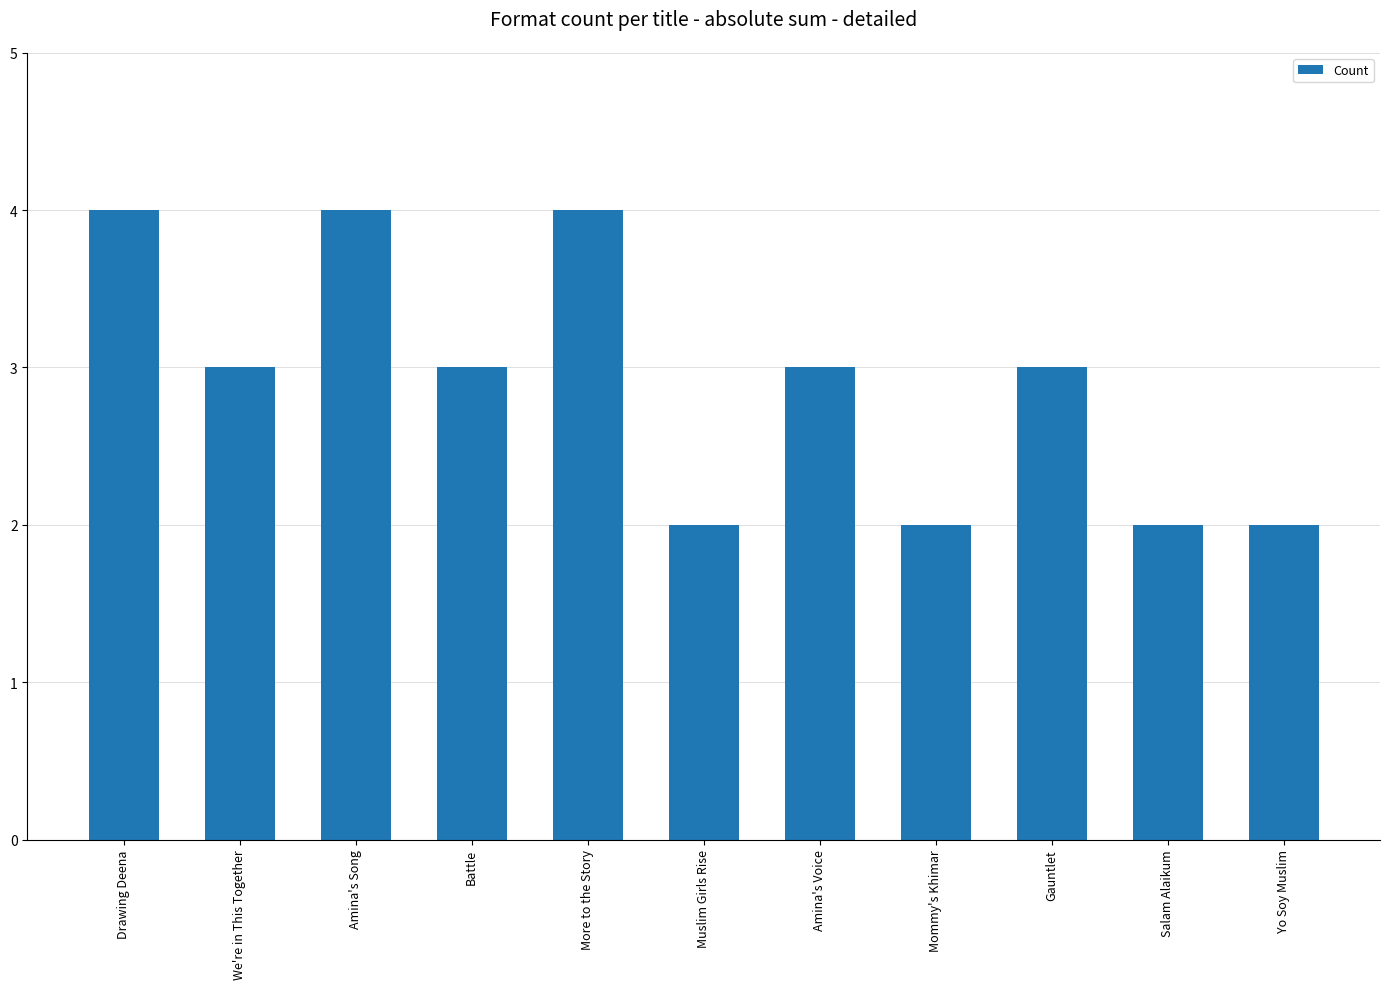

How many categories are shown in the chart?

11